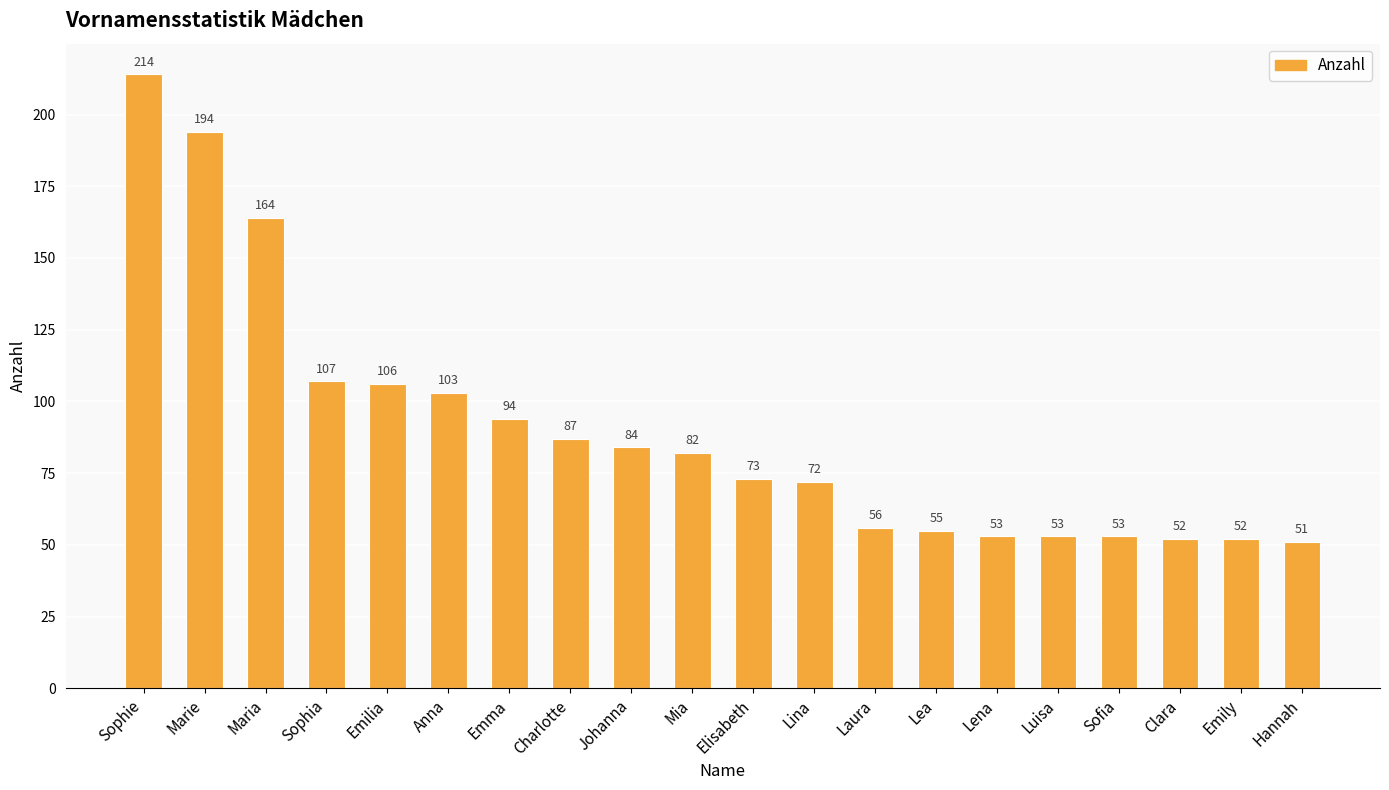

Between Elisabeth and Laura, which is larger?

Elisabeth